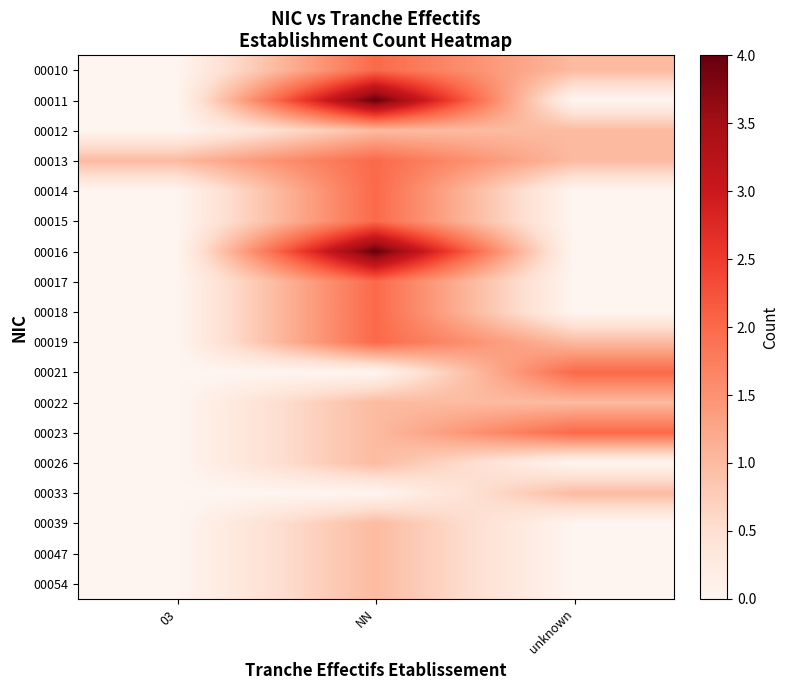

Count the number of categories in the chart.

3